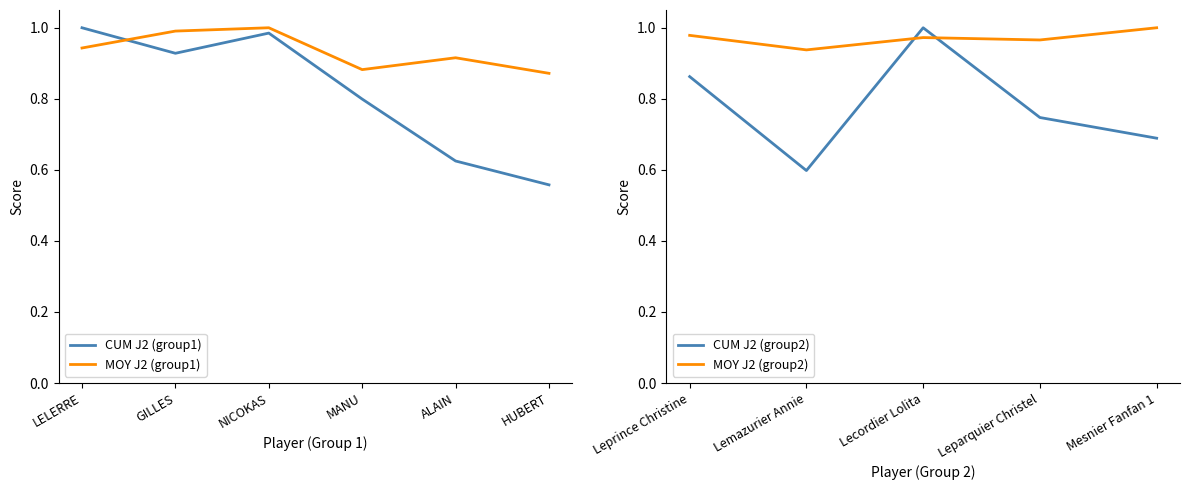

What is the highest value of the CUM J2 (group1) series?

1.0